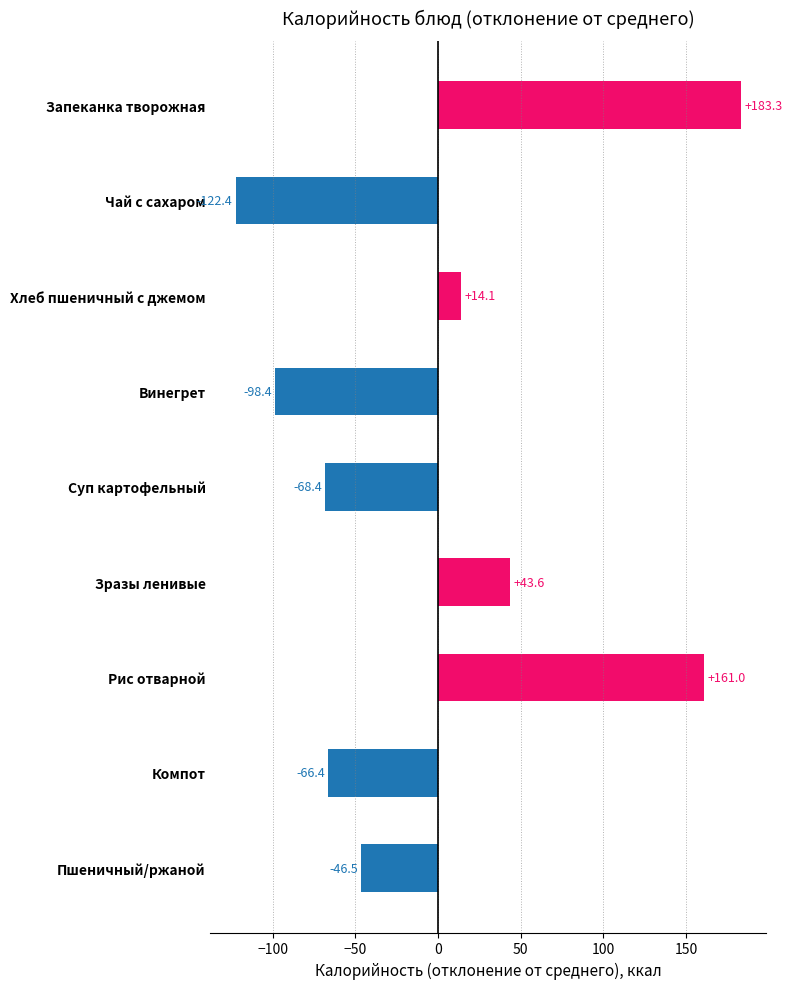

Which has a higher value, Винегрет or Рис отварной?

Рис отварной